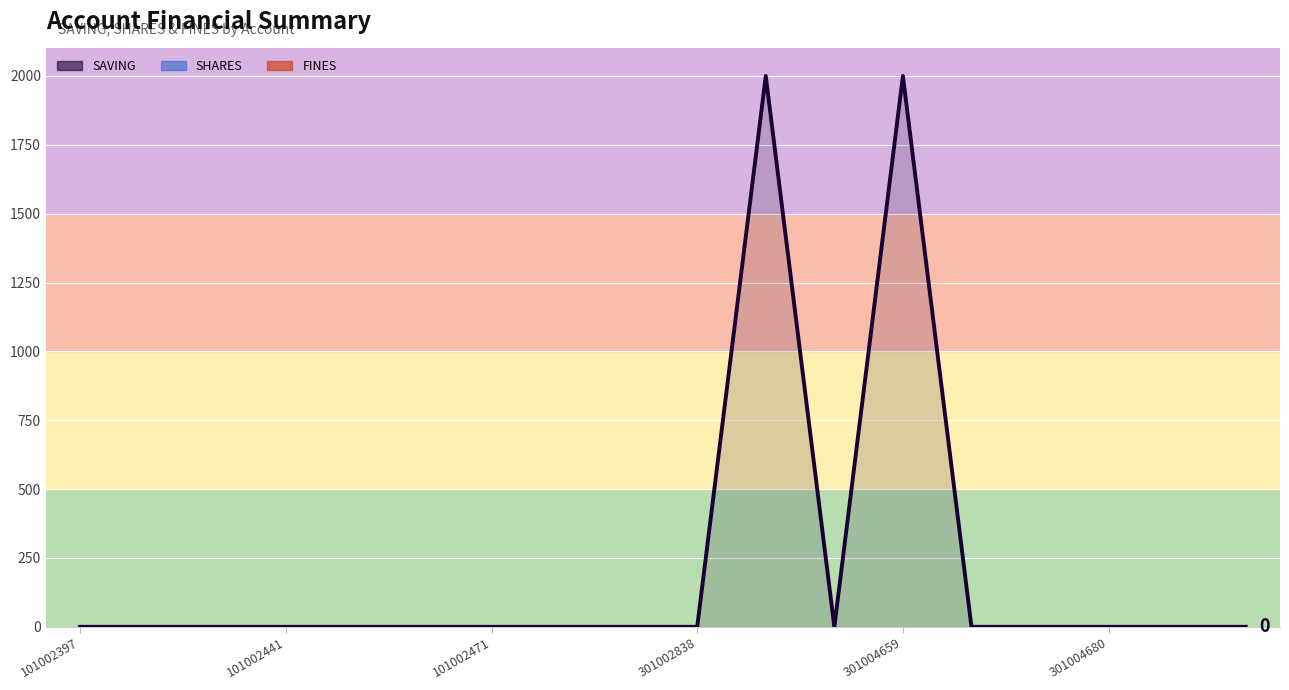

List the series in order of their peak value, lowest first.

SAVING, SHARES (cum), FINES (cum)